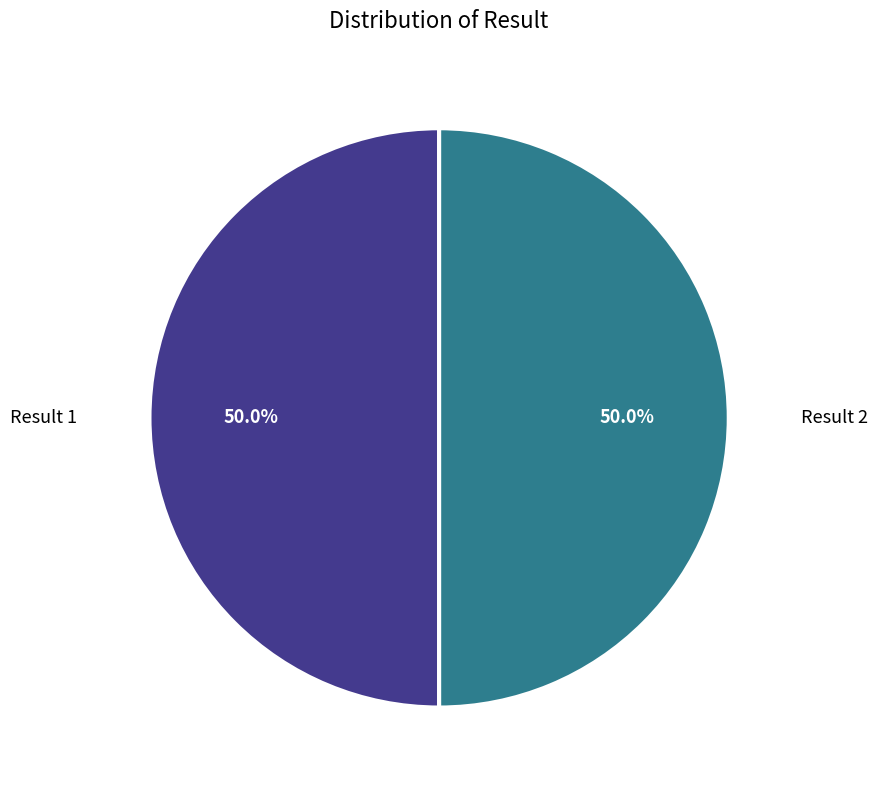

To the nearest percent, what is the average slice percentage?

50%